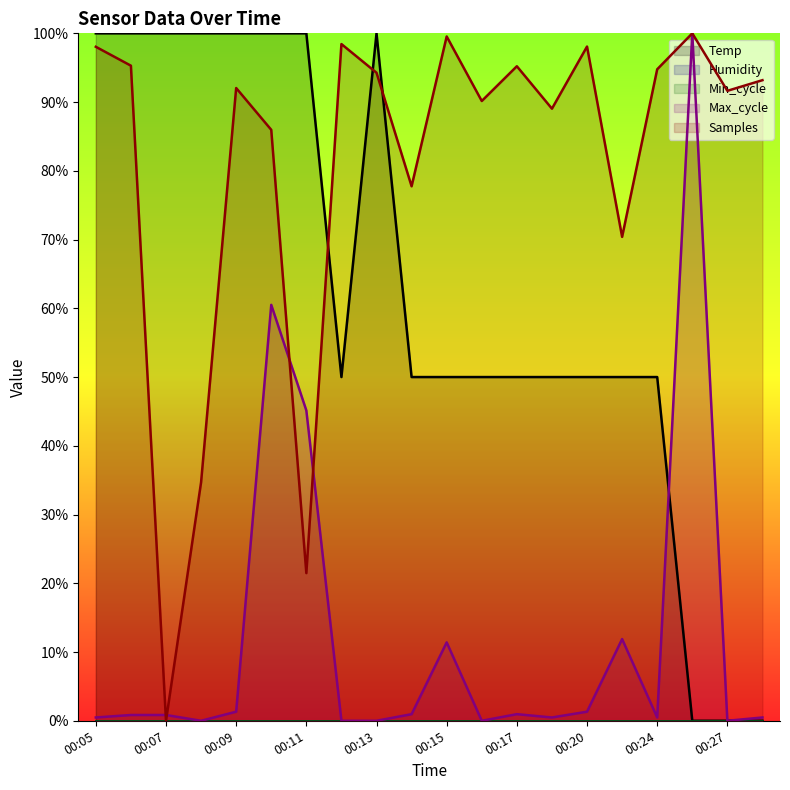

Between 00:09 and 00:24, which is larger?

00:09